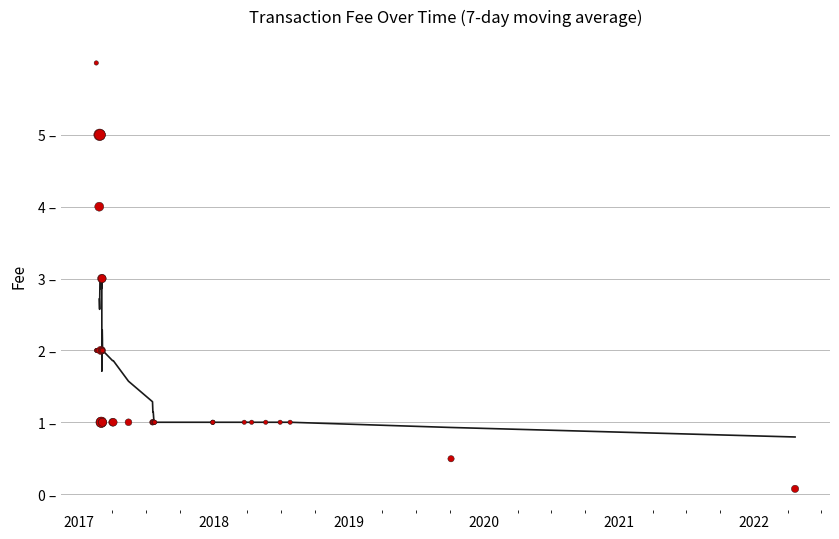

What is the change in value from 22 to 35?

-1.0